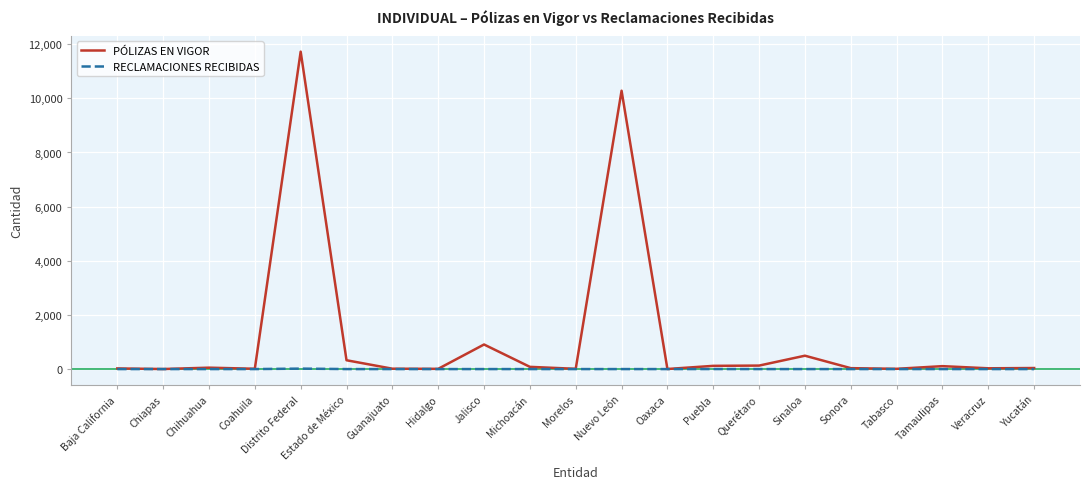

Which series has the widest spread of values?

PÓLIZAS EN VIGOR